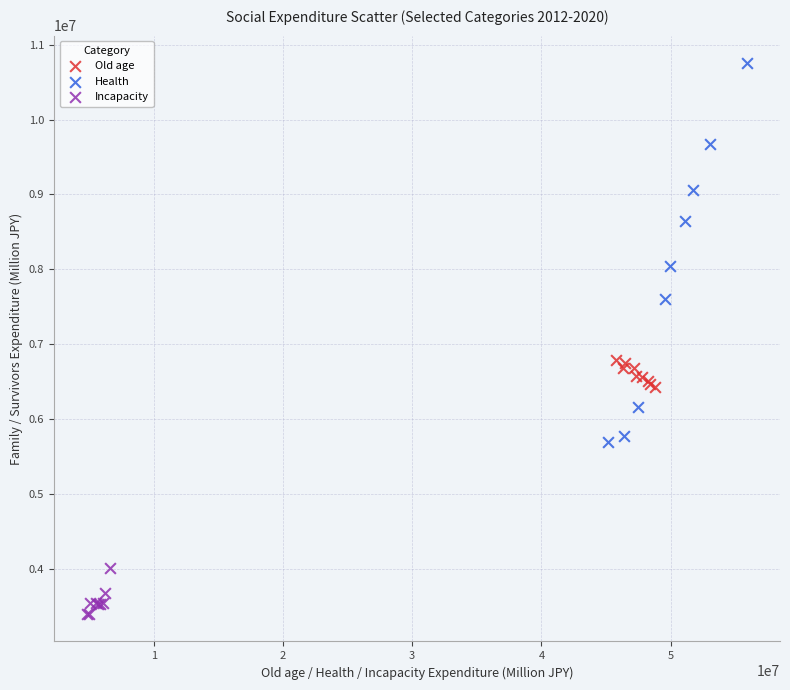

Which series has the largest Y range (max minus min)?

Health